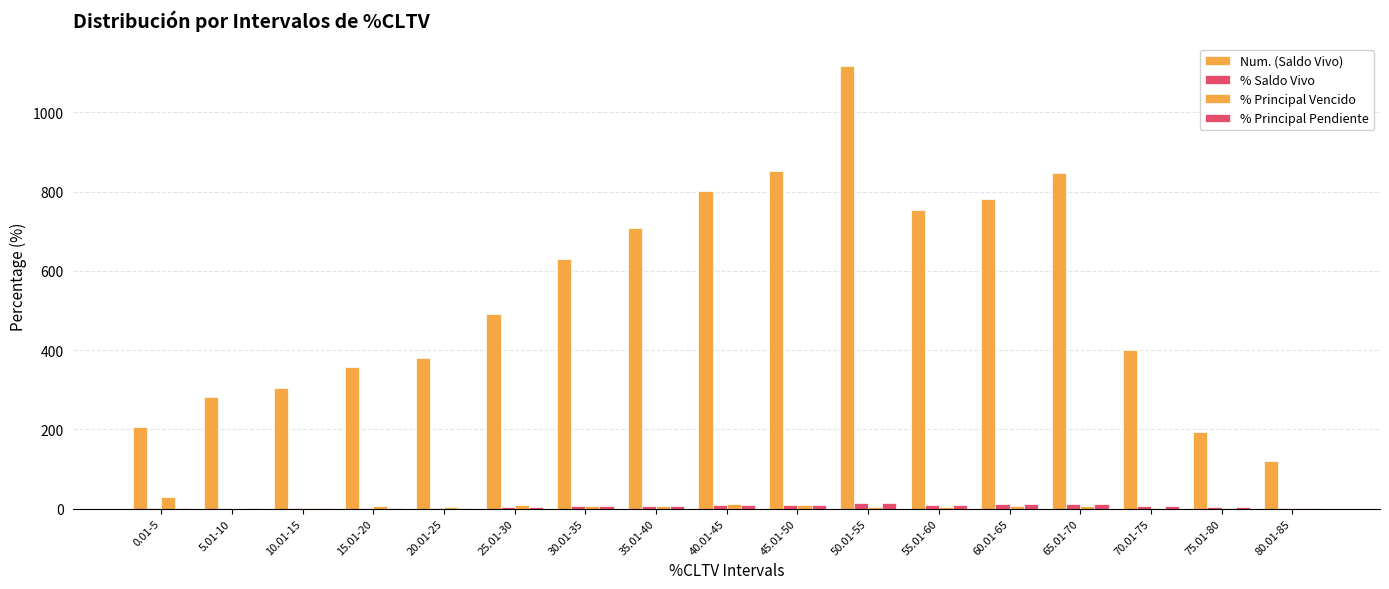

At which label does % Saldo Vivo reach its minimum?

0.01-5